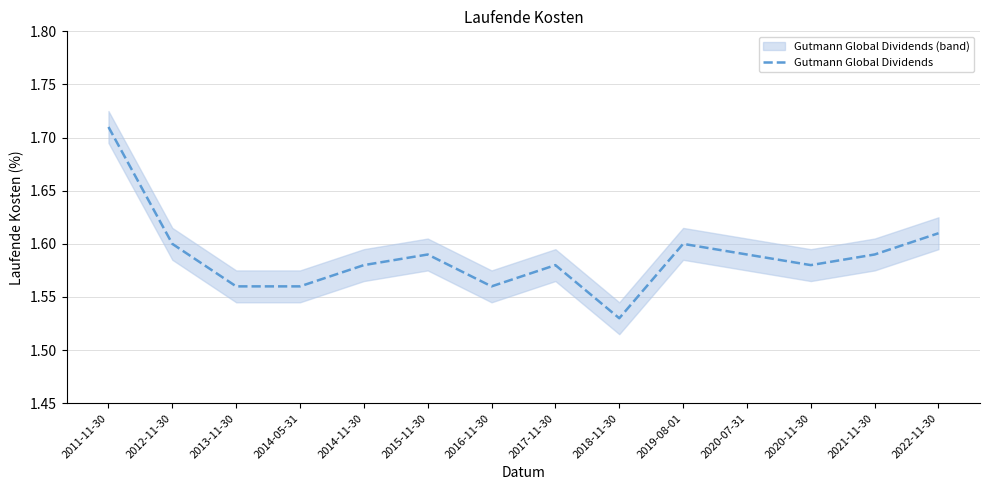

What position from the right is 2016-11-30?

8